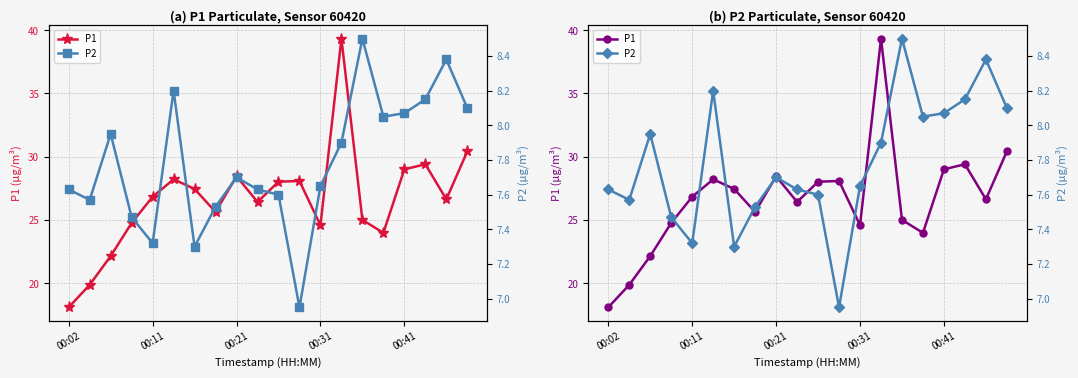

The P1 series shows 24.0 at 15. True or false?

True